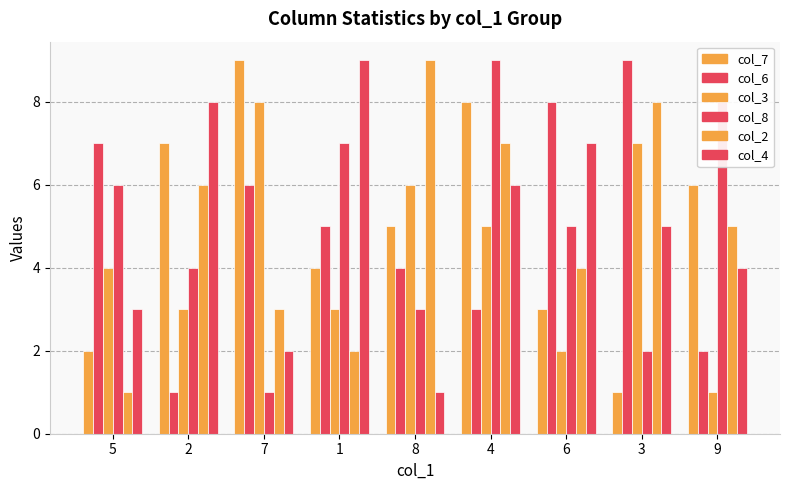

How many series are shown in this chart?

6